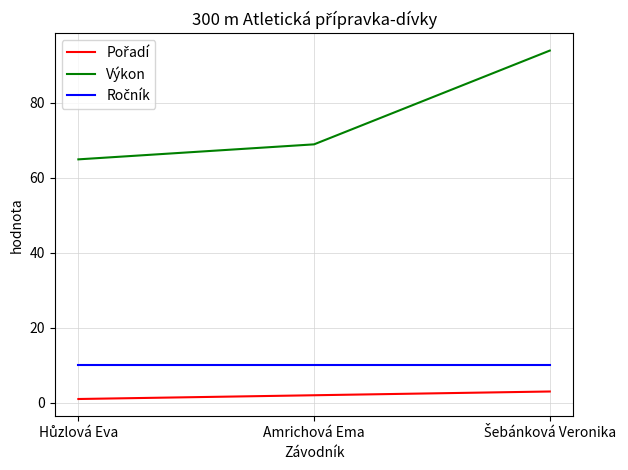

What is the difference between the maximum and minimum values in the Výkon series?

29.0